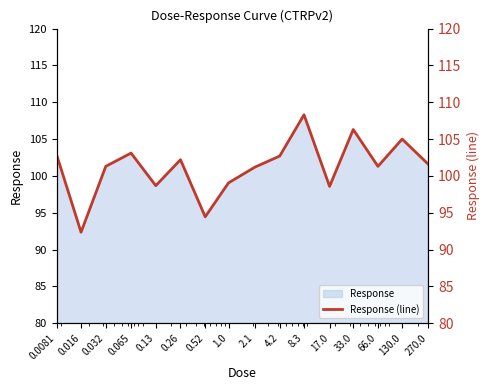

At which category does the data reach its first local valley?

0.016